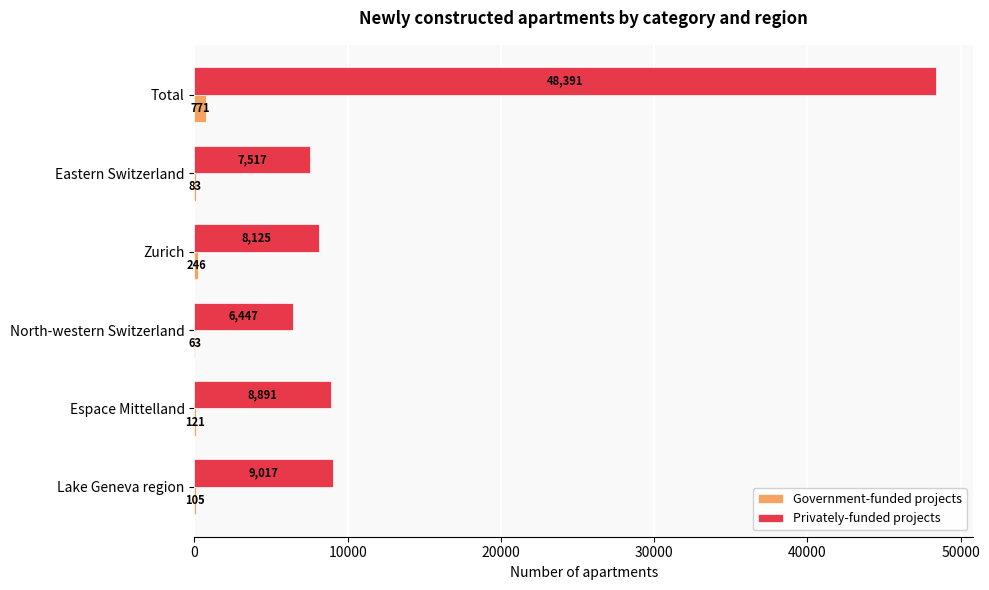

Is the value of Government-funded projects at Lake Geneva region greater than the value of Privately-funded projects at North-western Switzerland?

No